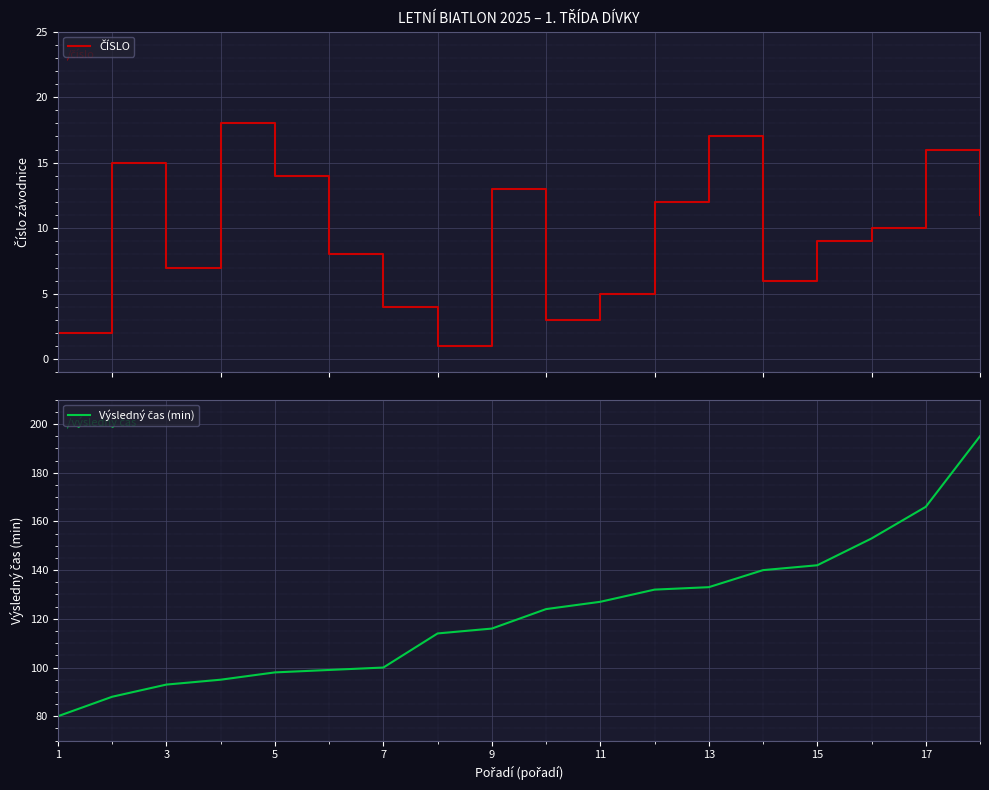

What is the smallest value displayed?

1